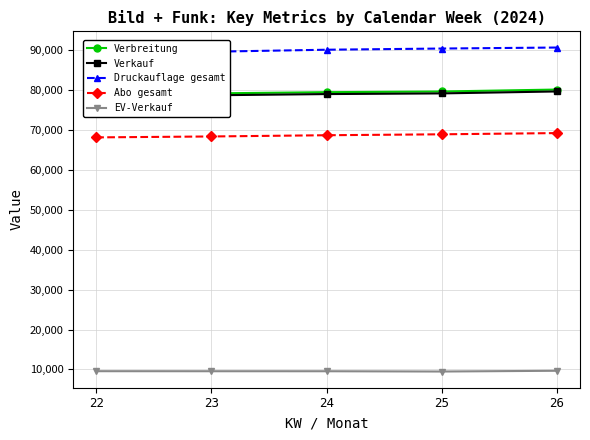

True or false: Abo gesamt has a value of 42556 at 22.

False